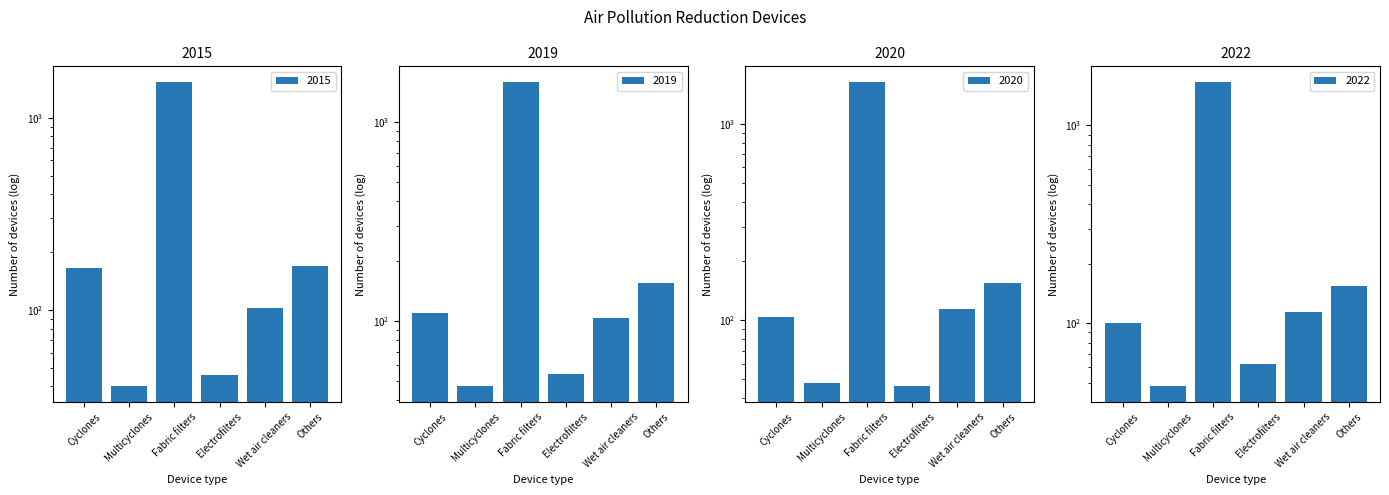

What is the difference between the highest and lowest values at Wet air cleaners?

11